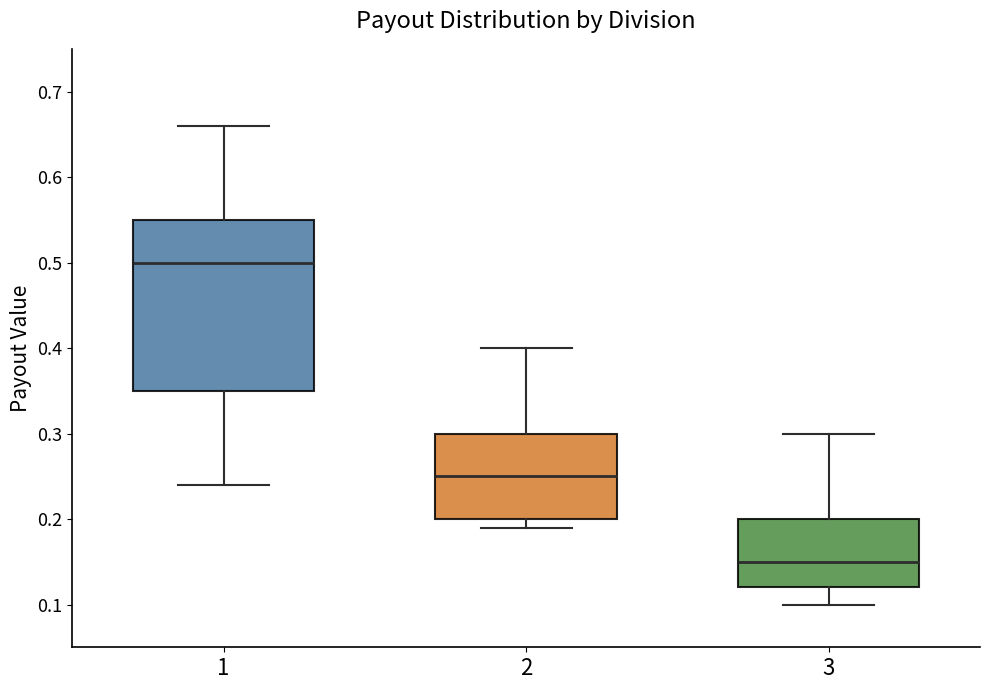

Which box's median line is the highest?

1